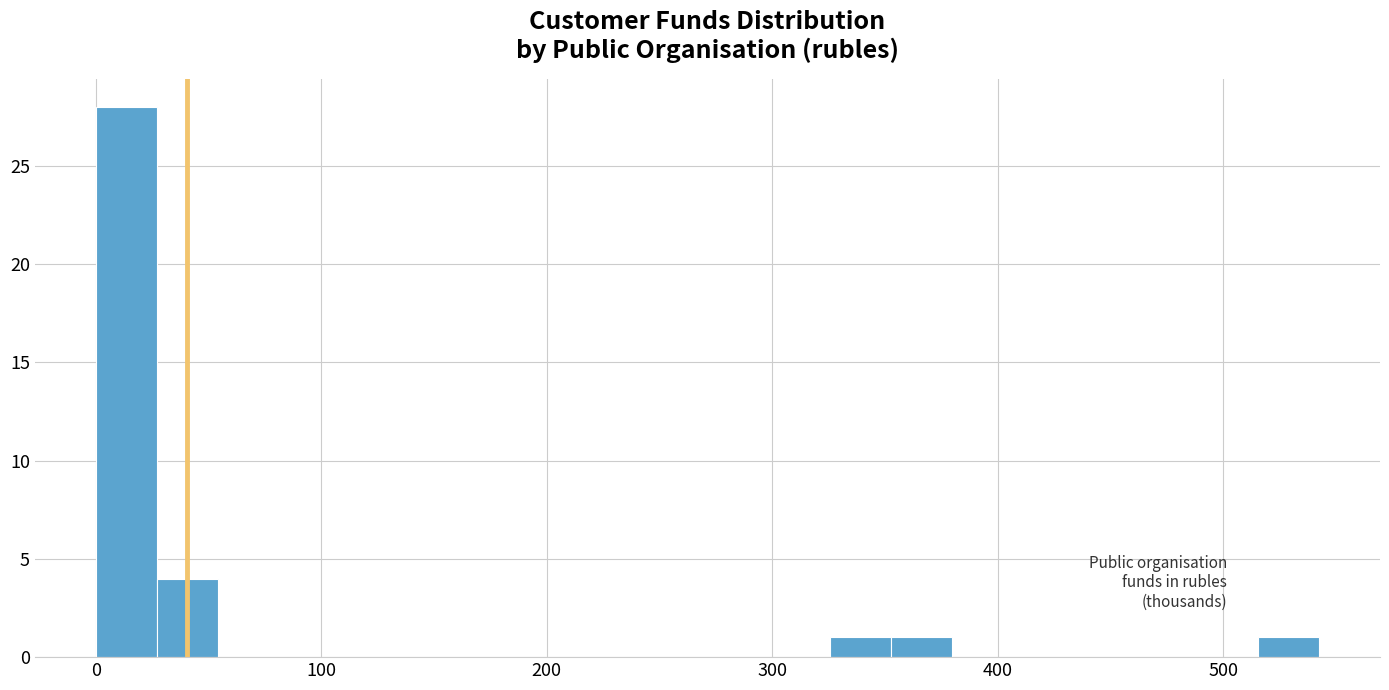

Around what value on the x-axis is the tallest bar? Give the approximate position of its centre, as read against the axis.

10